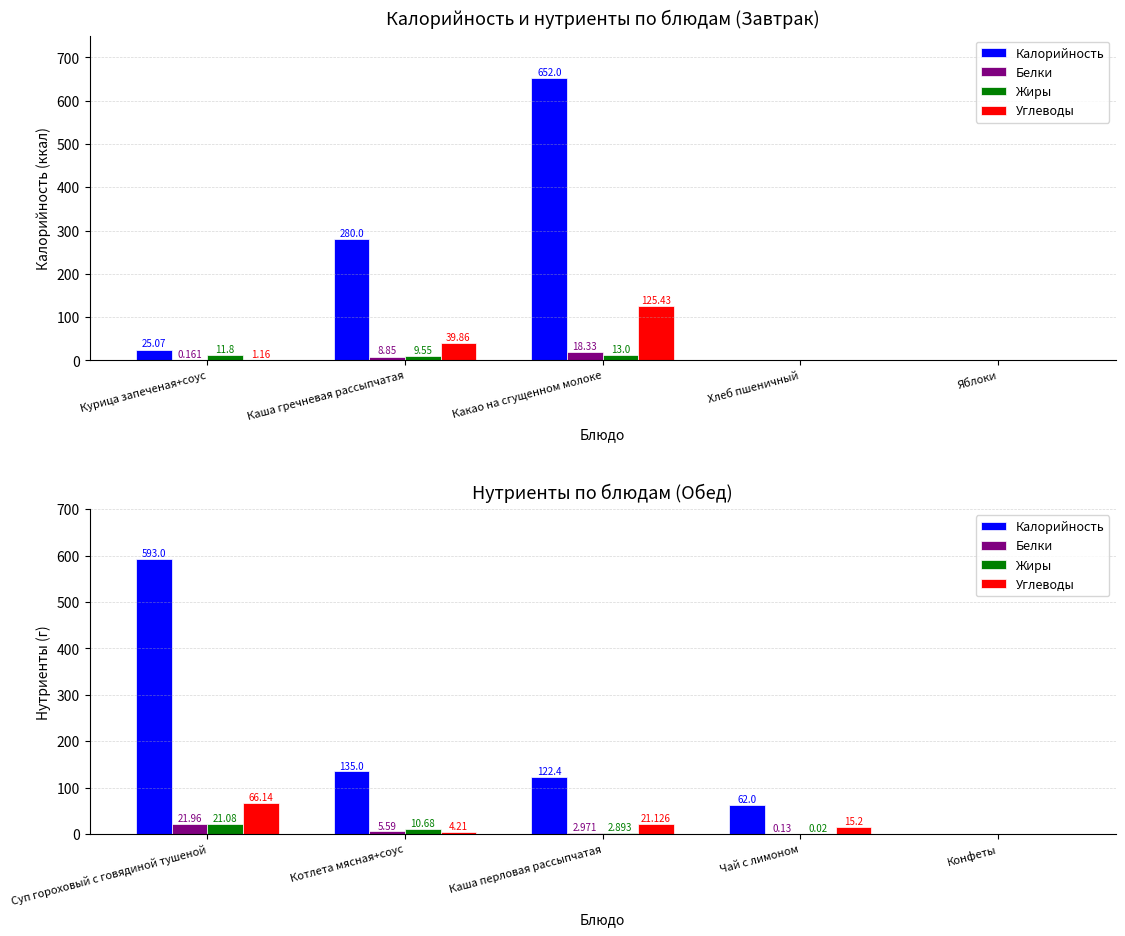

What are all the series names shown in the legend?

Калорийность, Белки, Жиры, Углеводы